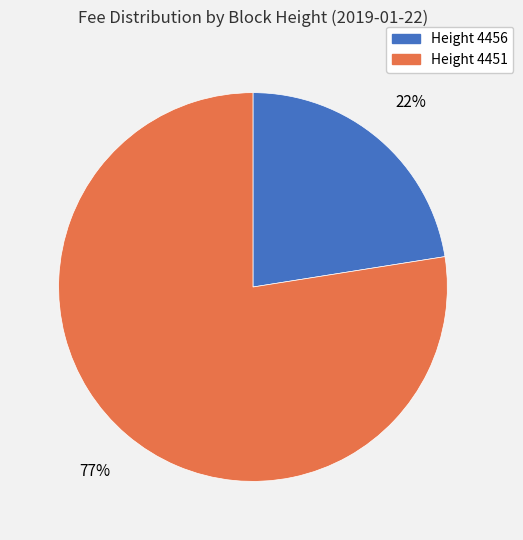

Is the sum of Height 4456 and Height 4451 greater than half?

Yes